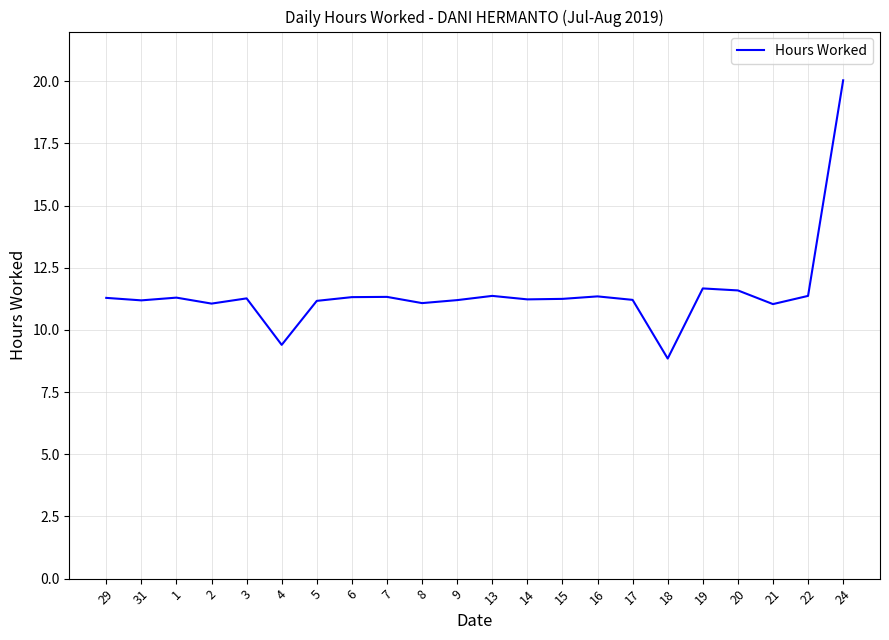

What position from the right is 16?

8